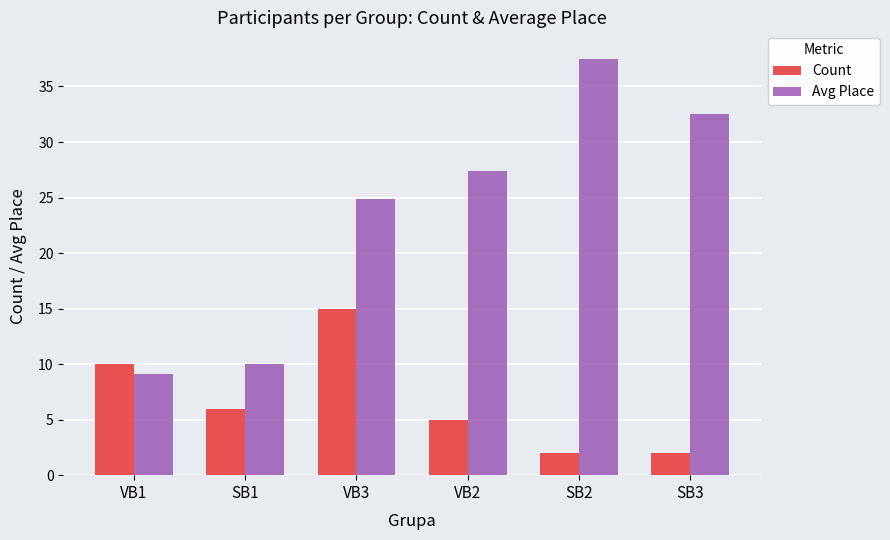

What is the value of the Count bar at the 2nd from the left?

6.0